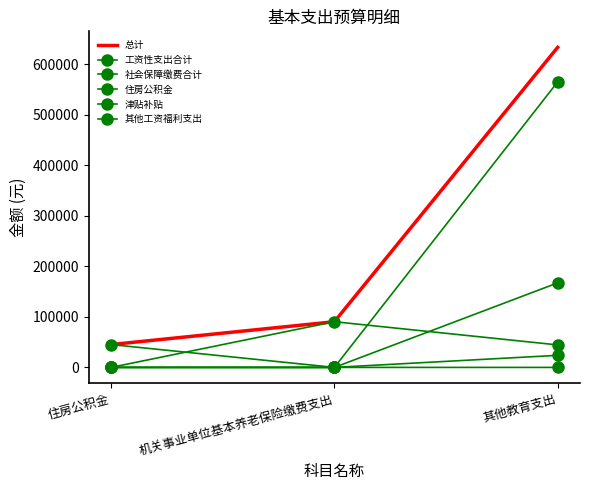

At 其他教育支出, list the series in order from smallest to largest.

住房公积金, 其他工资福利支出, 社会保障缴费合计, 津贴补贴, 工资性支出合计, 总计